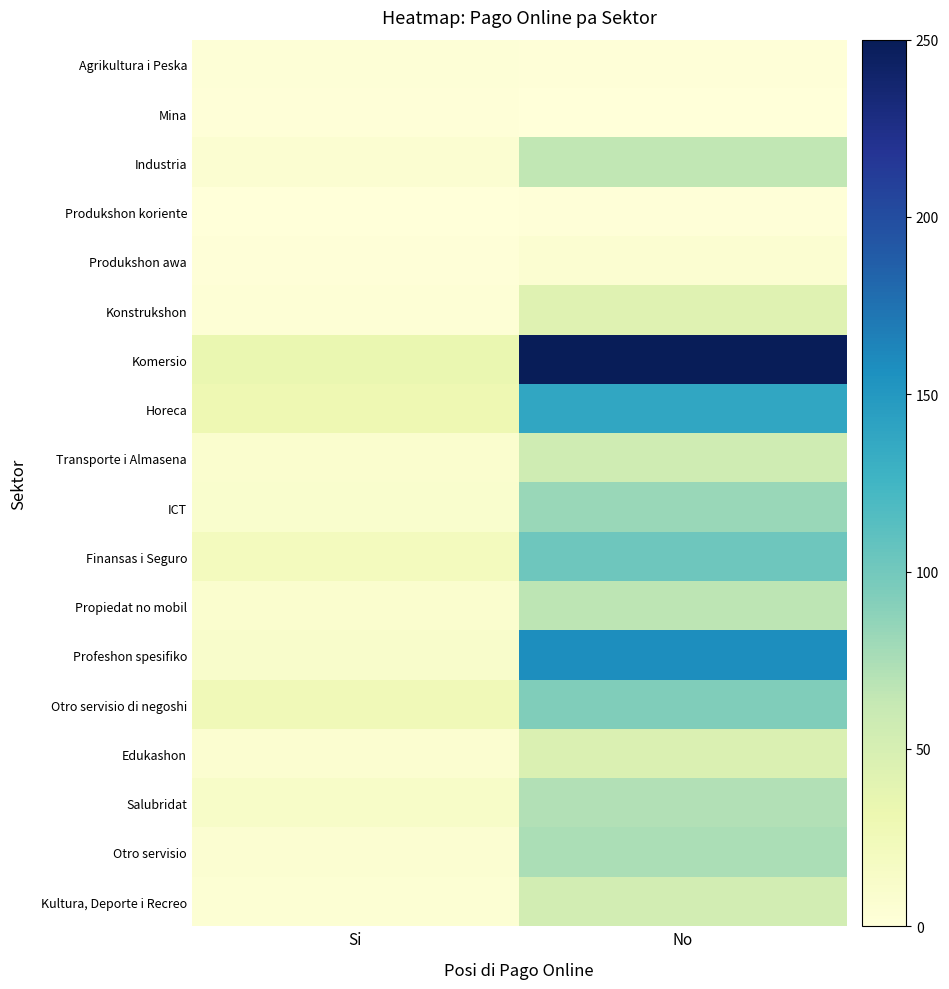

At Si, list the series in order from smallest to largest.

Produkshon koriente, Mina, Produkshon awa, Agrikultura i Peska, Konstrukshon, Kultura, Deporte i Recreo, Industria, Otro servisio, Edukashon, Transporte i Almasena, Propiedat no mobil, ICT, Profeshon spesifiko, Salubridat, Finansas i Seguro, Otro servisio di negoshi, Horeca, Komersio